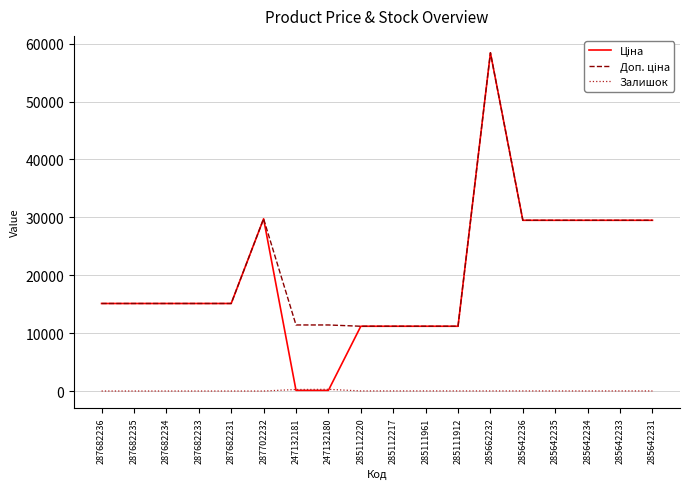

At which category is the sum across all series the highest?

285662232